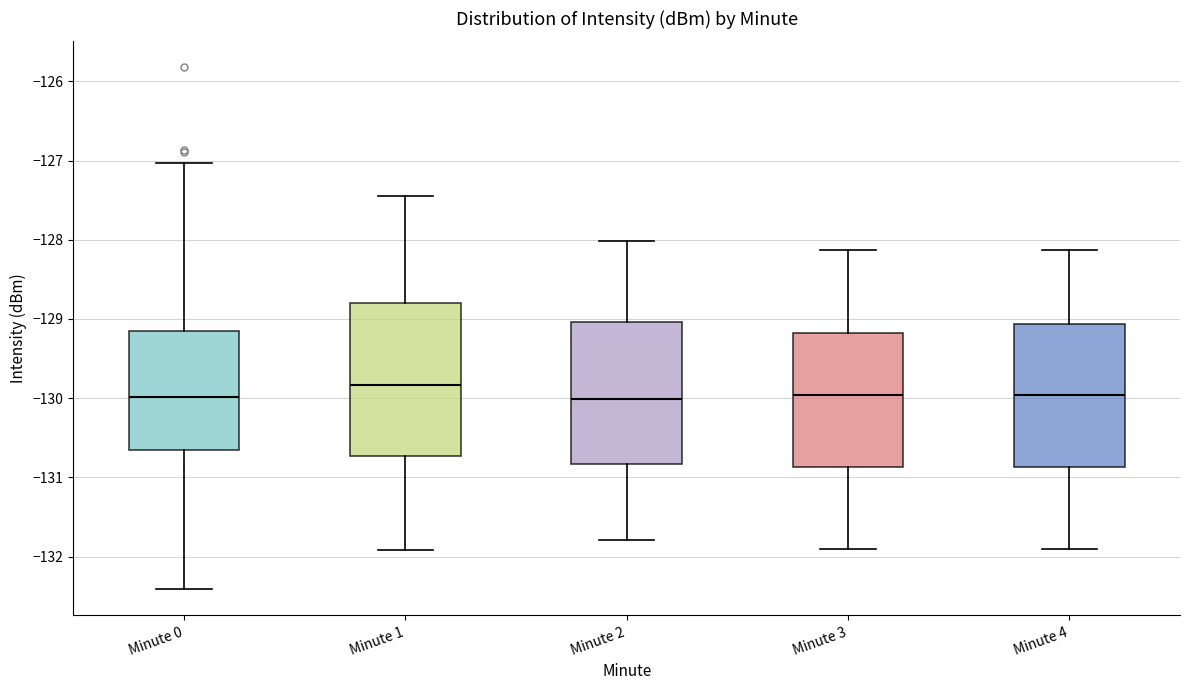

Reading left to right, read every box against the y-axis: the position of its median line, the range the box covers, and the ends of its whiskers. The values are not printed on the chart, so give them approximately, as read against the axis.

Minute 0: median -130.0, box -130.7 to -129.1, whiskers -132.4 to -127.0
Minute 1: median -129.8, box -130.7 to -128.8, whiskers -131.9 to -127.5
Minute 2: median -130.0, box -130.8 to -129.0, whiskers -131.8 to -128.0
Minute 3: median -130.0, box -130.9 to -129.2, whiskers -131.9 to -128.1
Minute 4: median -130.0, box -130.9 to -129.1, whiskers -131.9 to -128.1